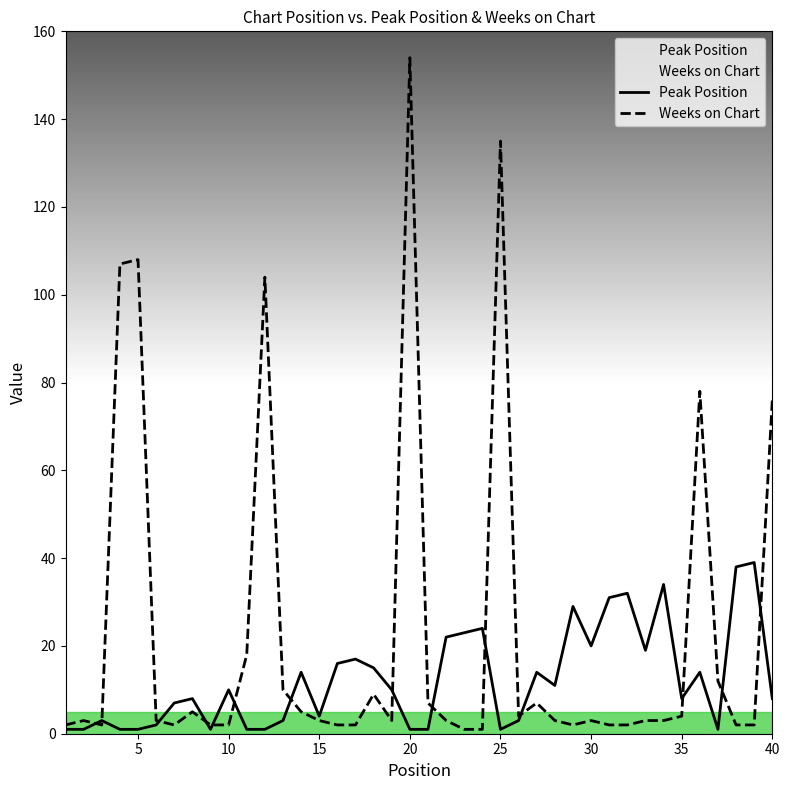

What is the greatest value displayed?

154